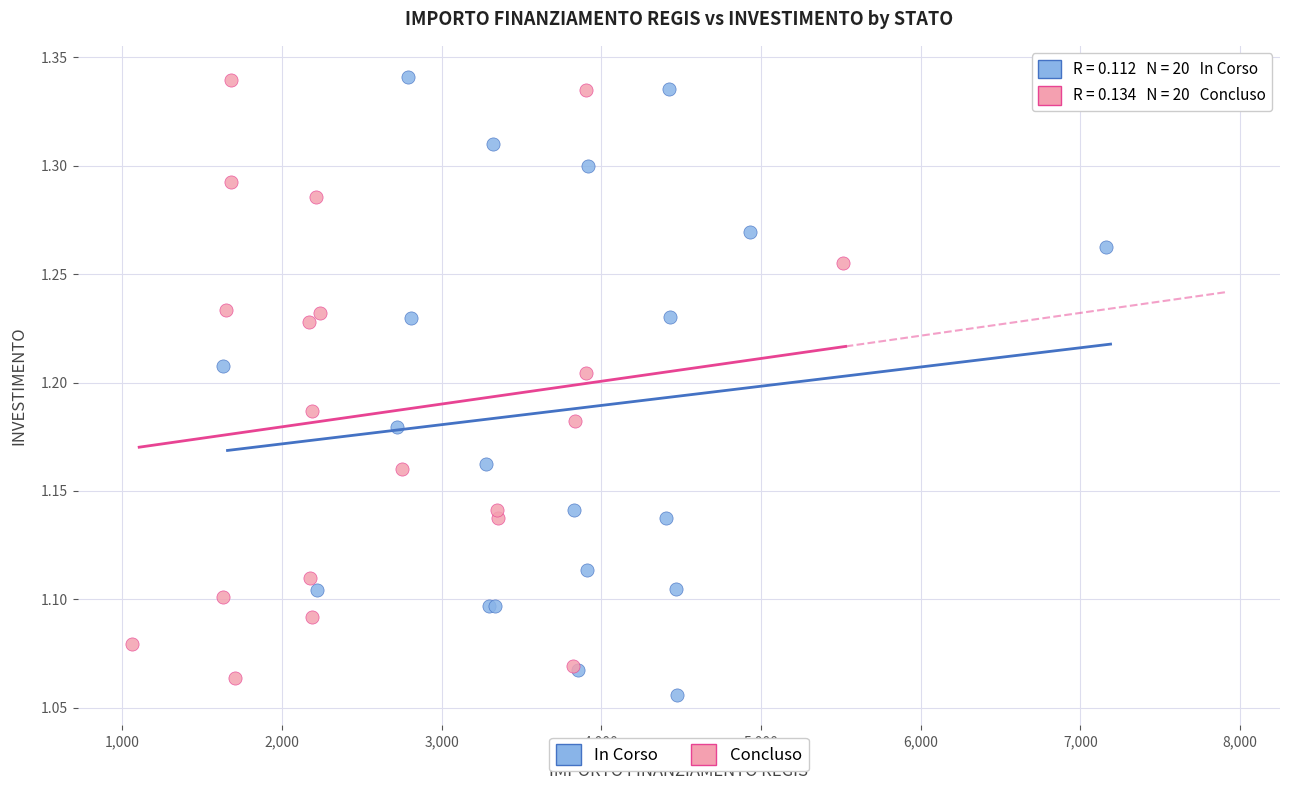

What are all the series names shown in the legend?

In Corso, Concluso